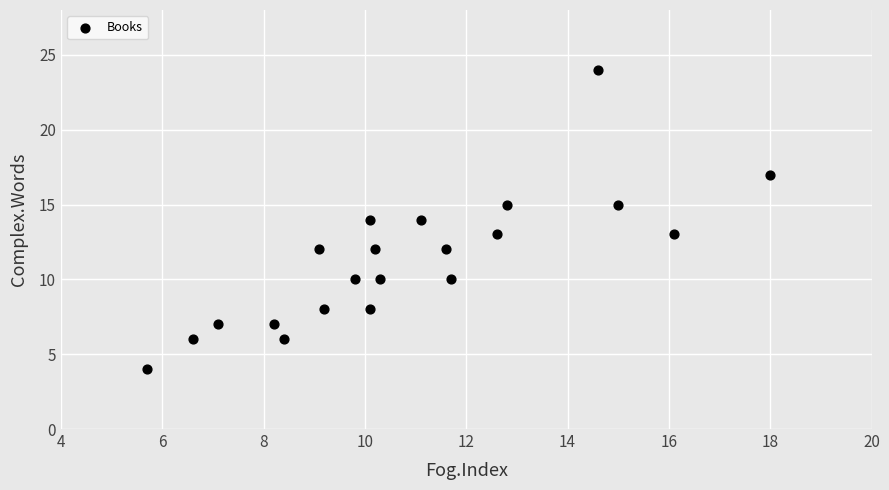

What is the range of Y values (max minus min)?

20